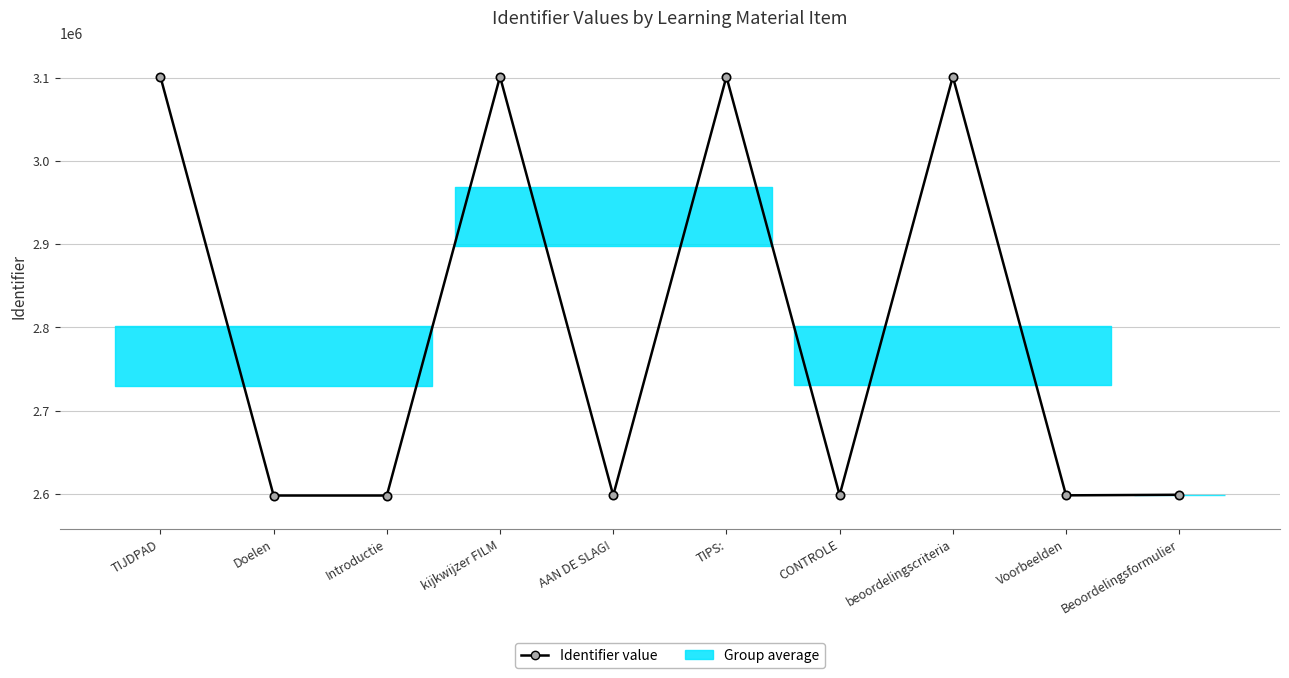

Reading right to left, list all the values displayed in this chart.

2598810	2598123	3101244	2598487	3101241	2598077	3101255	2597910	2597897	3101238